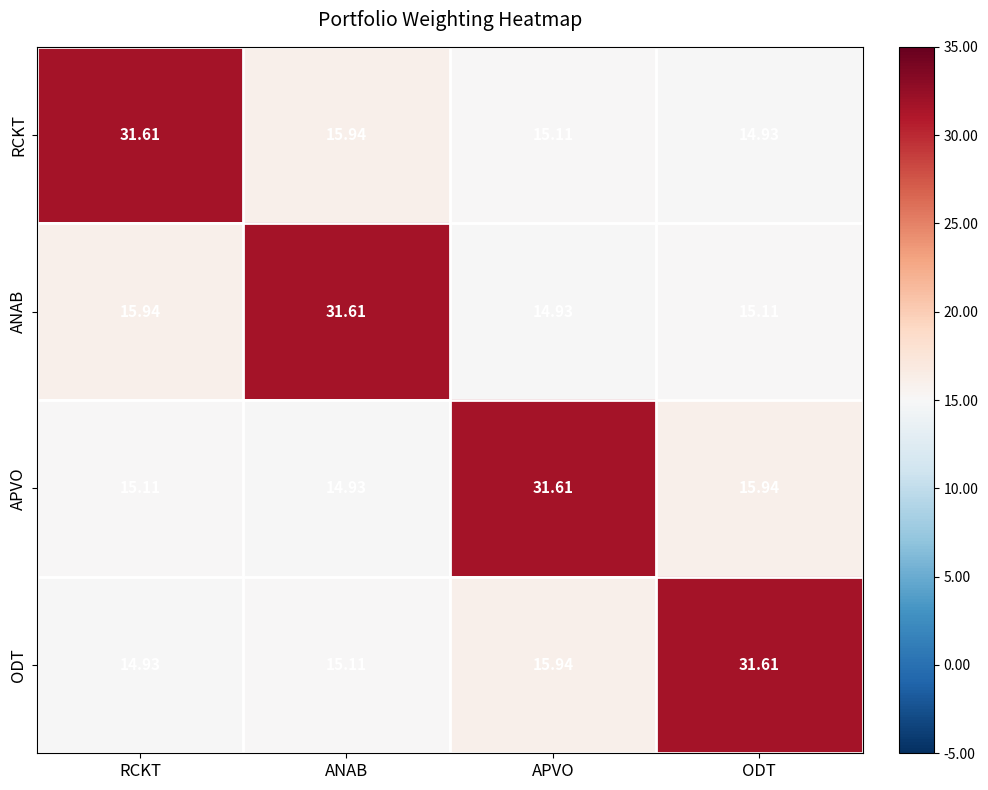

Which category has the highest value in the ODT series?

ODT